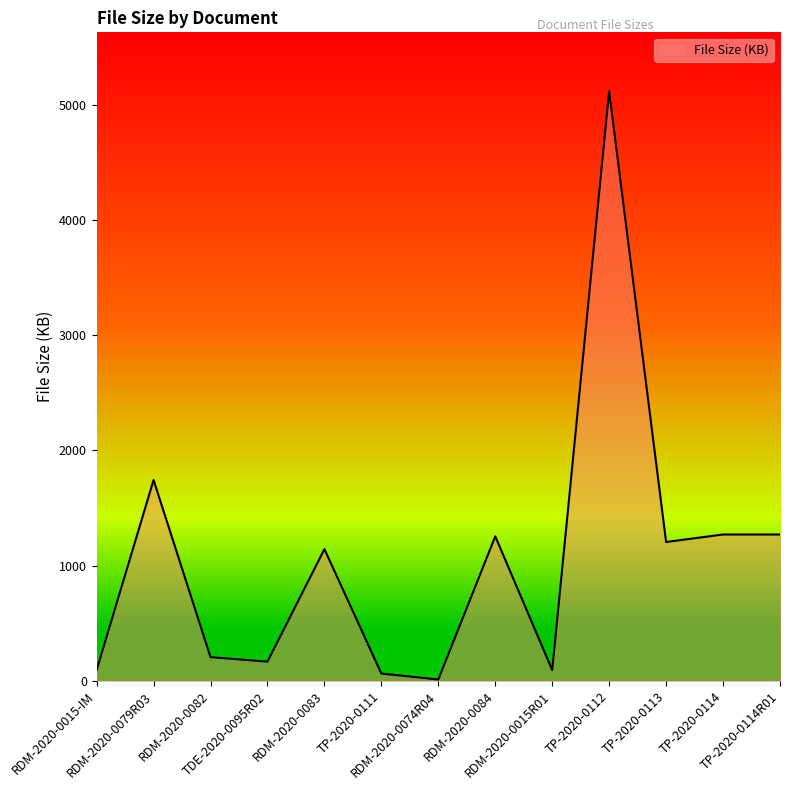

What is the greatest value displayed?

5116